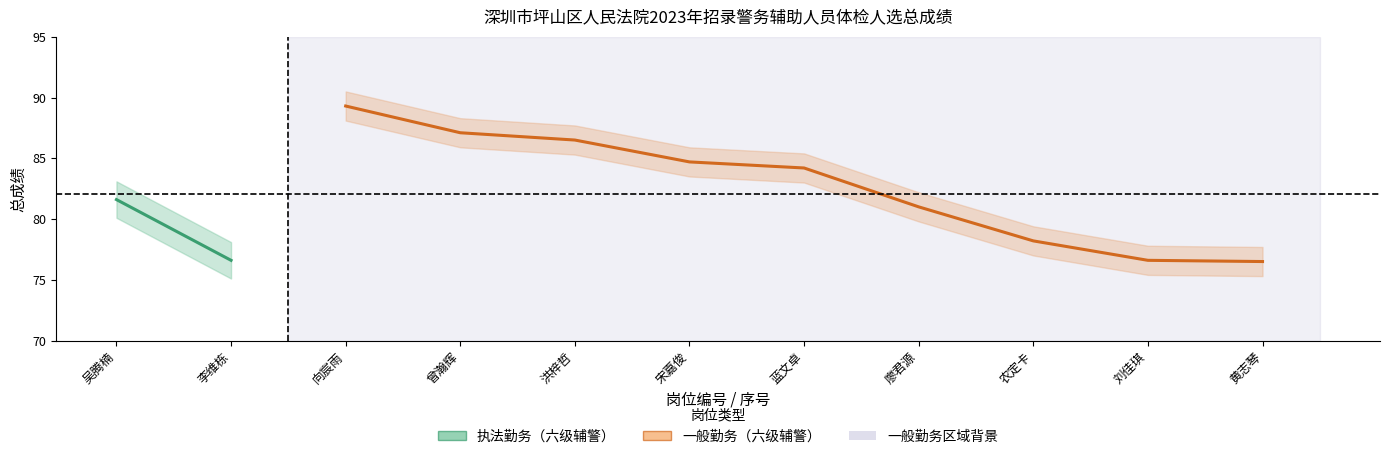

What is the greatest value displayed?

89.3